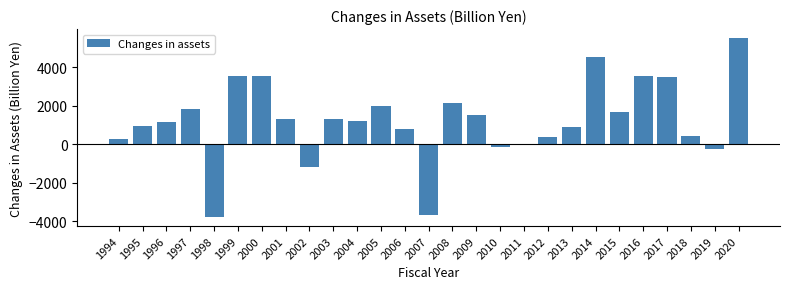

Which category has the highest value across all series?

2020